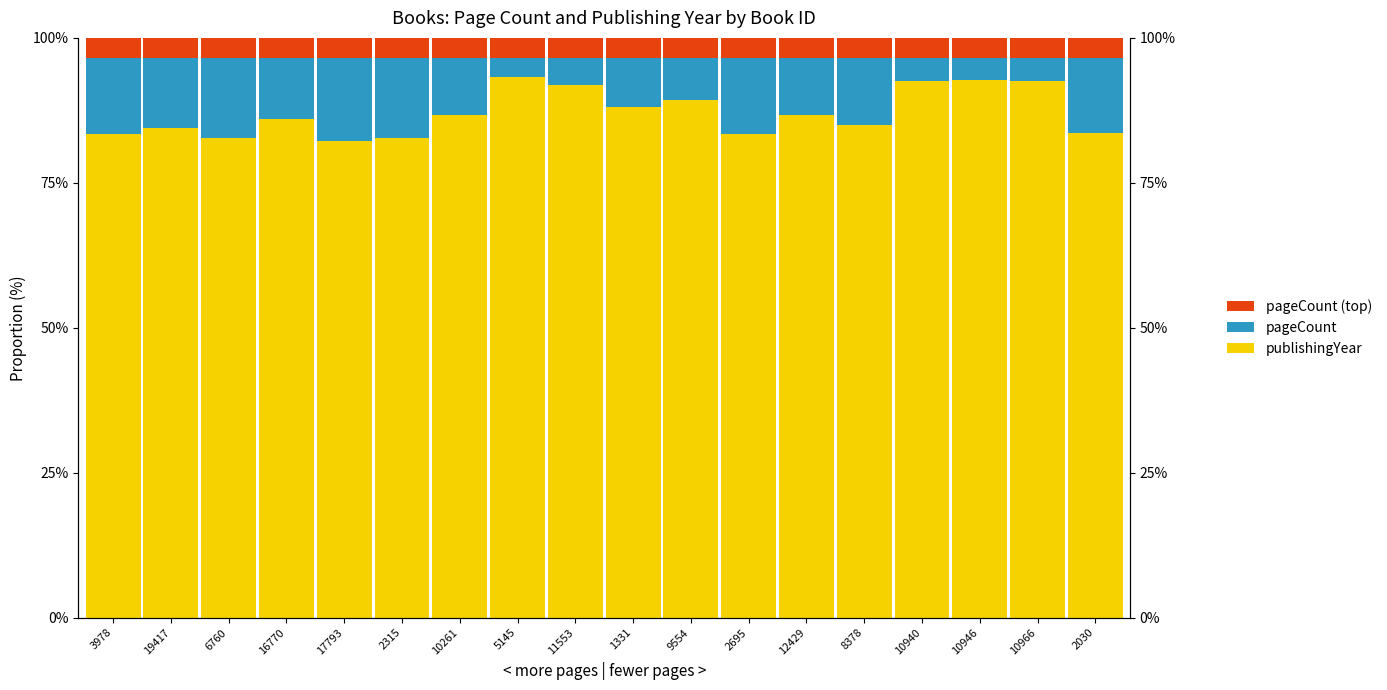

What is the label of the 6th bar from the right?

12429